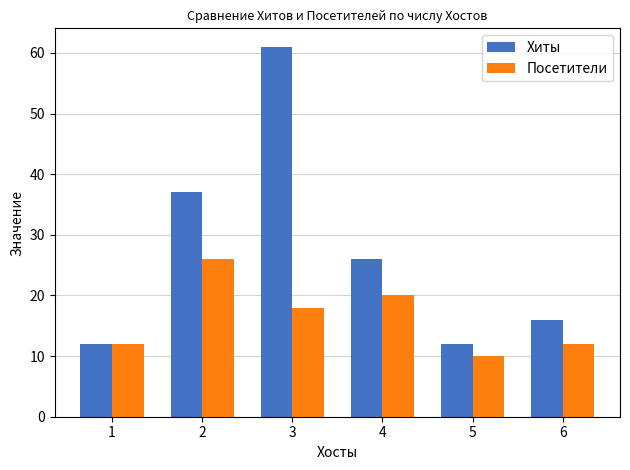

Count the Посетители values in the range 12 to 20.

4